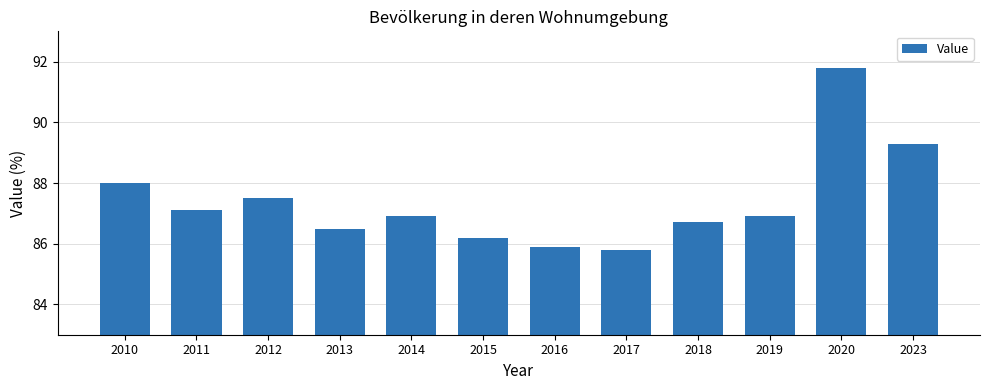

What is the change in value from 2012 to 2013?

-1.0